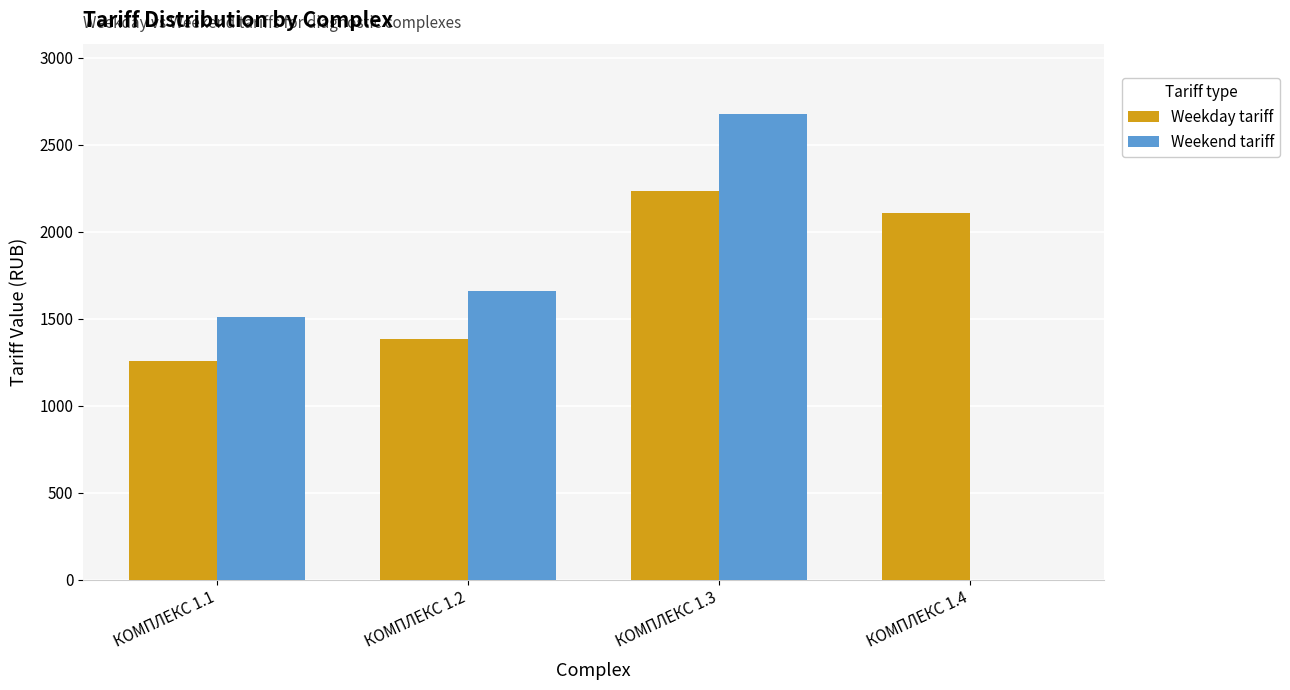

True or false: Weekend tariff has a value of 791 at КОМПЛЕКС 1.3.

False